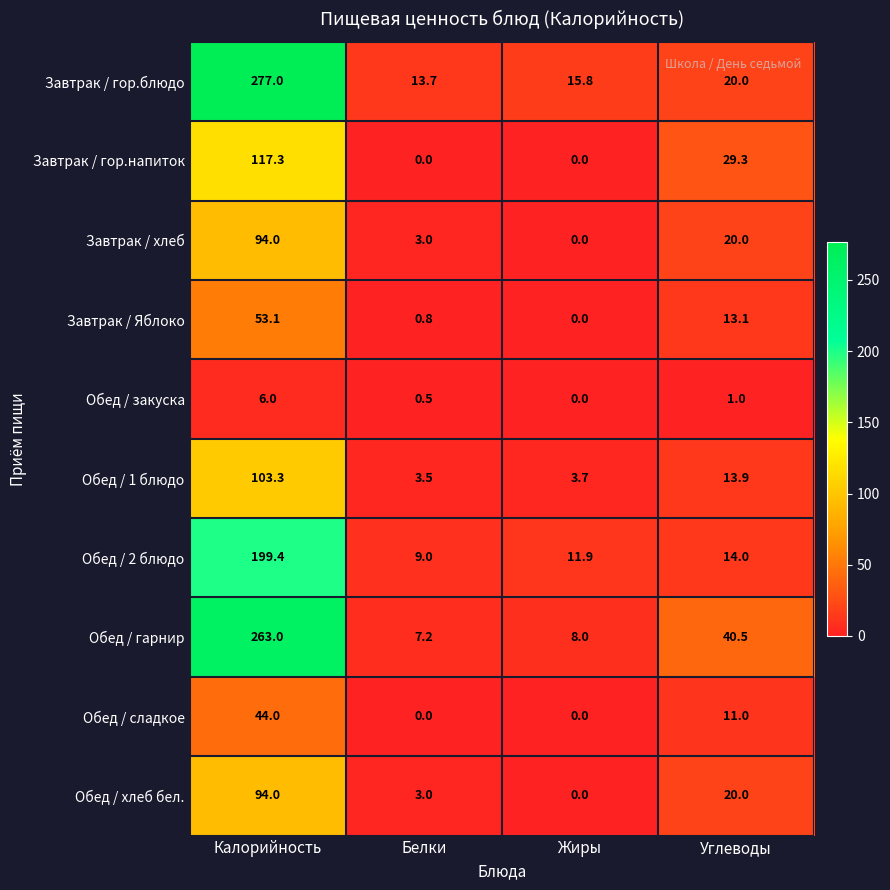

The value of Обед / 2 блюдо at Белки is 15.9. True or false?

False